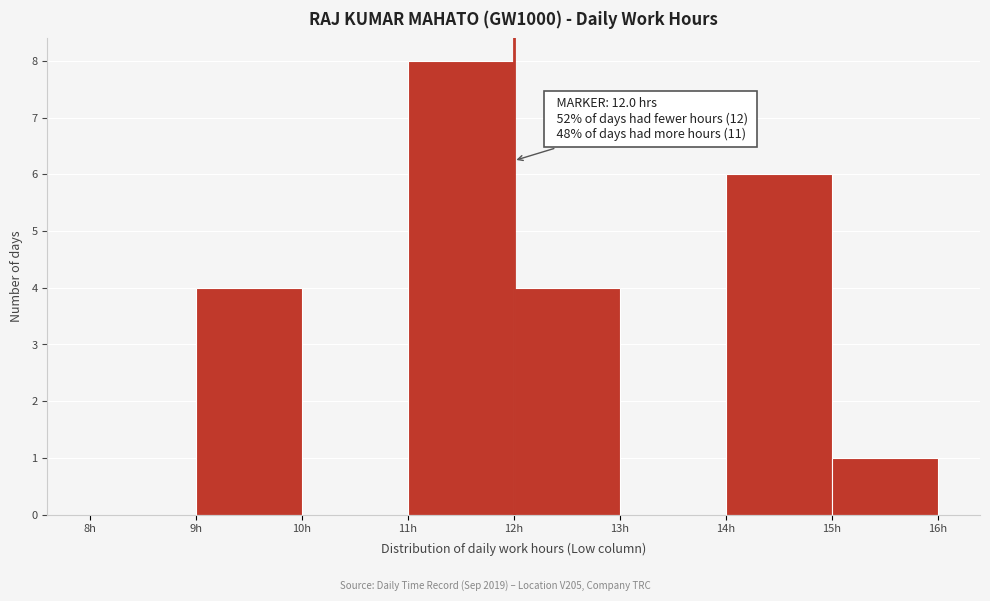

Which range on the x-axis has the tallest bar?

11 to 12